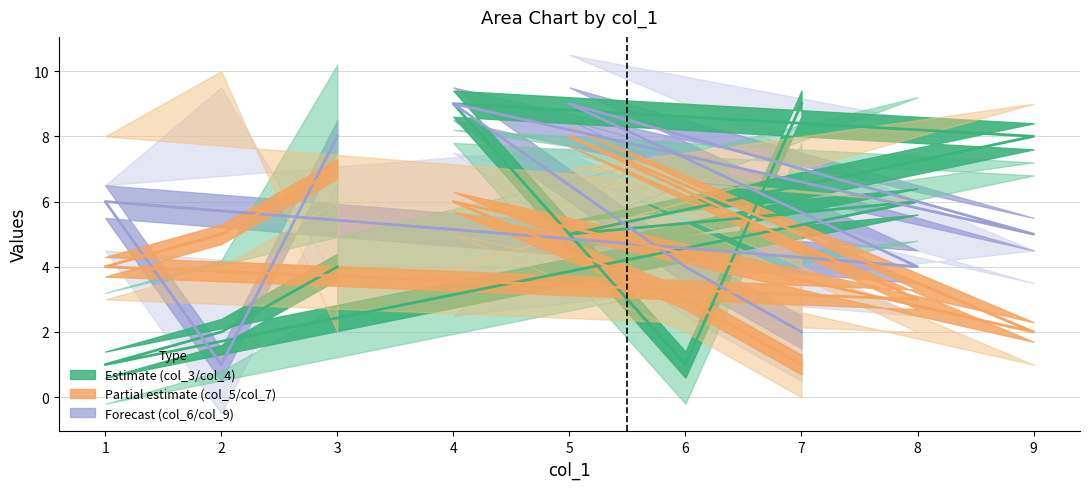

The value of col_6 at 3 is 11. True or false?

False